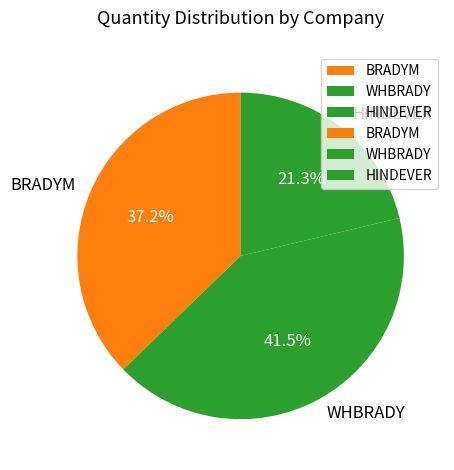

Which category has the smallest portion of the pie?

HINDEVER